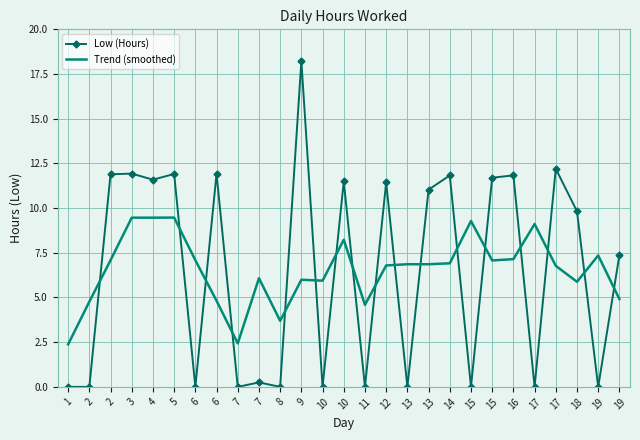

At which label is Low (Hours) closest to 9?

18